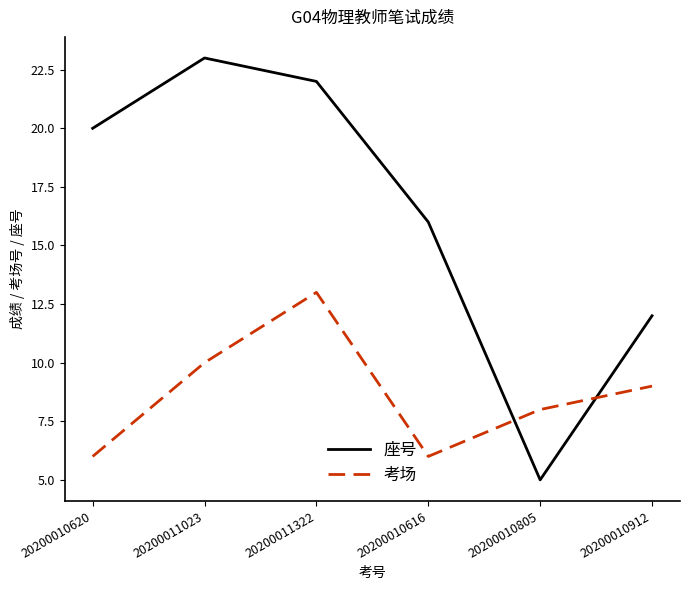

After their last crossing, which series has the higher values: 考场 or 座号?

座号